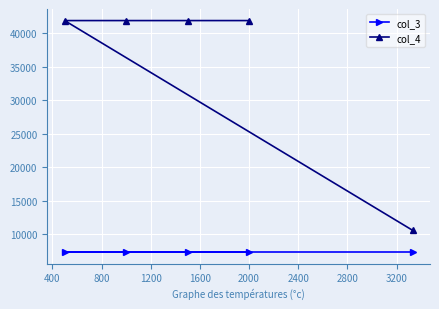

Which series has the largest range (max minus min)?

col_4